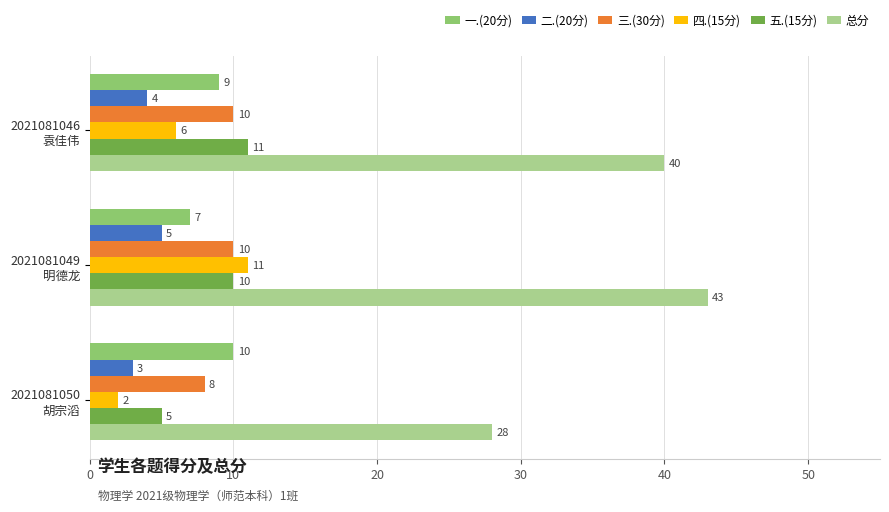

How many values in the 三.(30分) series are below 10?

1